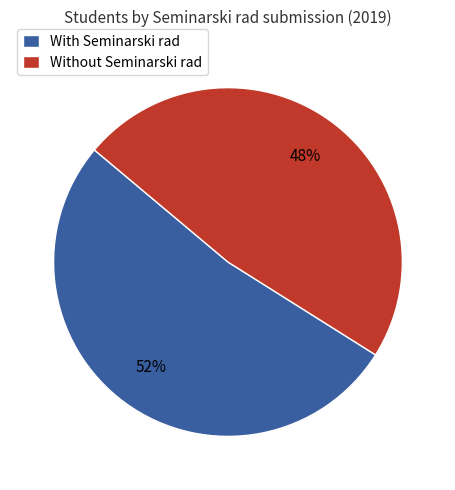

To the nearest percent, what is the average slice percentage?

50%